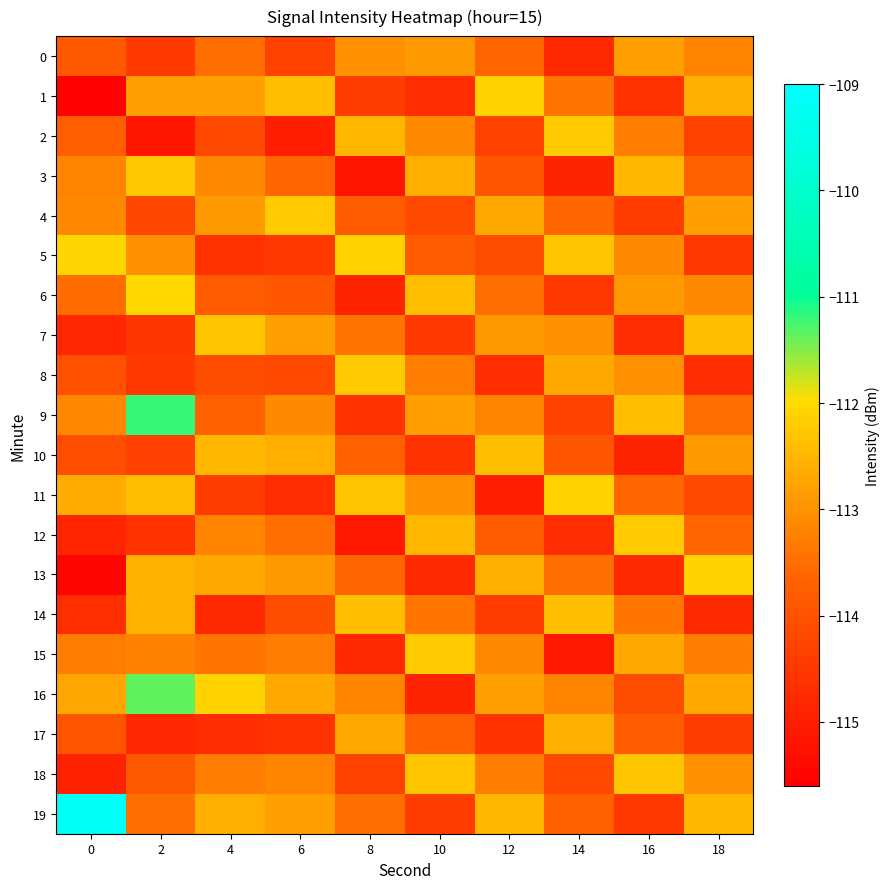

Reading left to right, list all the values displayed in this chart.

0: 0=-113.8	2=-114.5	4=-113.5	6=-114.3	8=-113.0	10=-112.9	12=-113.6	14=-114.8	16=-112.8	18=-113.2
1: 0=-115.5	2=-112.8	4=-112.8	6=-112.4	8=-114.4	10=-114.7	12=-112.1	14=-113.4	16=-114.6	18=-112.6
2: 0=-113.8	2=-115.1	4=-114.2	6=-115.0	8=-112.5	10=-113.1	12=-114.3	14=-112.2	16=-113.3	18=-114.3
3: 0=-113.2	2=-112.2	4=-113.1	6=-113.6	8=-115.2	10=-112.6	12=-113.9	14=-114.9	16=-112.5	18=-113.7
4: 0=-113.1	2=-114.2	4=-112.9	6=-112.2	8=-113.8	10=-114.2	12=-112.7	14=-113.6	16=-114.4	18=-112.8
5: 0=-112.1	2=-113.0	4=-114.6	6=-114.5	8=-112.1	10=-113.8	12=-114.1	14=-112.3	16=-113.1	18=-114.5
6: 0=-113.5	2=-112.0	4=-113.8	6=-113.9	8=-114.9	10=-112.4	12=-113.5	14=-114.5	16=-112.9	18=-113.1
7: 0=-114.8	2=-114.5	4=-112.3	6=-112.8	8=-113.4	10=-114.5	12=-112.9	14=-113.0	16=-114.7	18=-112.4
8: 0=-114.0	2=-114.4	4=-114.1	6=-114.2	8=-112.2	10=-113.3	12=-114.7	14=-112.7	16=-113.0	18=-114.7
9: 0=-113.1	2=-111.2	4=-113.7	6=-113.1	8=-114.6	10=-112.8	12=-113.2	14=-114.3	16=-112.4	18=-113.5
10: 0=-114.1	2=-114.3	4=-112.5	6=-112.6	8=-113.7	10=-114.6	12=-112.4	14=-113.9	16=-114.9	18=-112.9
11: 0=-112.7	2=-112.4	4=-114.4	6=-114.7	8=-112.3	10=-113.0	12=-115.0	14=-112.1	16=-113.6	18=-114.2
12: 0=-114.9	2=-114.6	4=-113.2	6=-113.5	8=-115.1	10=-112.5	12=-113.8	14=-114.7	16=-112.2	18=-113.6
13: 0=-115.5	2=-112.6	4=-112.7	6=-112.9	8=-113.6	10=-114.8	12=-112.6	14=-113.5	16=-114.8	18=-112.1
14: 0=-114.7	2=-112.6	4=-114.8	6=-114.1	8=-112.4	10=-113.4	12=-114.4	14=-112.4	16=-113.4	18=-114.8
15: 0=-113.3	2=-113.2	4=-113.4	6=-113.3	8=-114.8	10=-112.2	12=-113.1	14=-115.1	16=-112.7	18=-113.3
16: 0=-112.7	2=-111.4	4=-112.1	6=-112.7	8=-113.2	10=-114.9	12=-112.8	14=-113.2	16=-114.1	18=-112.7
17: 0=-113.9	2=-114.8	4=-114.7	6=-114.6	8=-112.7	10=-113.7	12=-114.6	14=-112.6	16=-113.8	18=-114.4
18: 0=-114.9	2=-113.8	4=-113.3	6=-113.2	8=-114.3	10=-112.3	12=-113.3	14=-114.2	16=-112.3	18=-113.0
19: 0=-109.2	2=-113.5	4=-112.6	6=-112.8	8=-113.5	10=-114.4	12=-112.5	14=-113.7	16=-114.5	18=-112.5